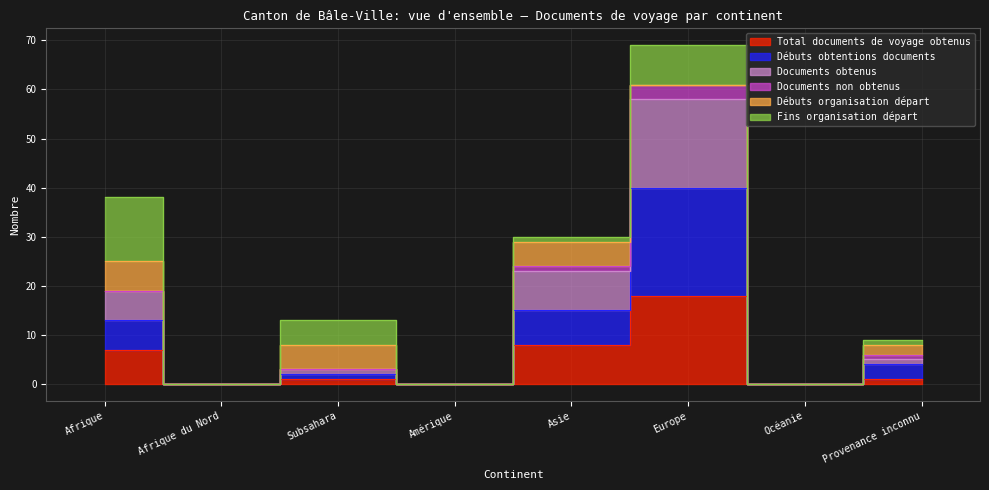

Does the chart have visible grid lines?

Yes